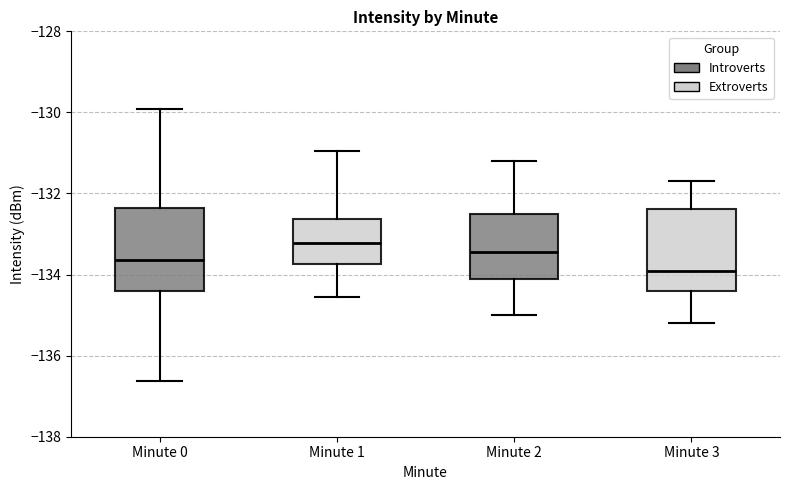

Where does the lower whisker of the box for Minute 3 end on the y-axis? The values are not printed on the chart, so give them approximately, as read against the axis.

-135.2